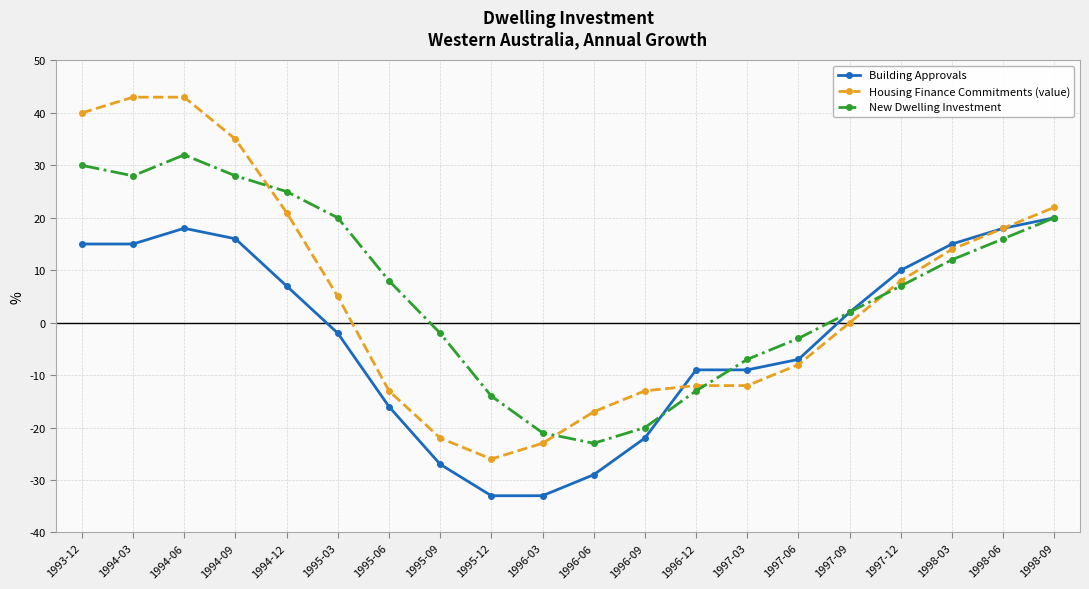

How many values in Building Approvals are above zero?

10